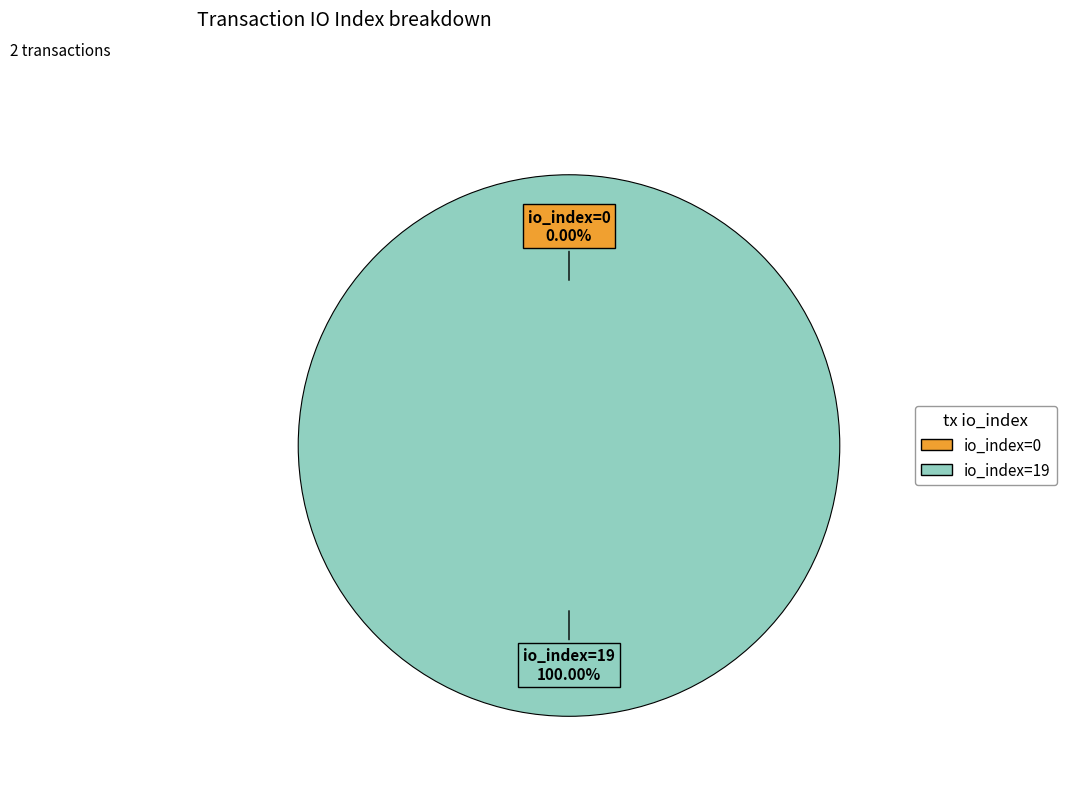

Which slice represents more than half of the pie?

io_index=19